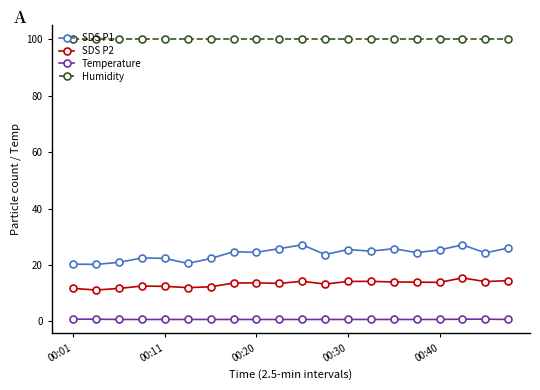

Rank the series by their maximum value, from lowest to highest.

Temperature, SDS P2, SDS P1, Humidity